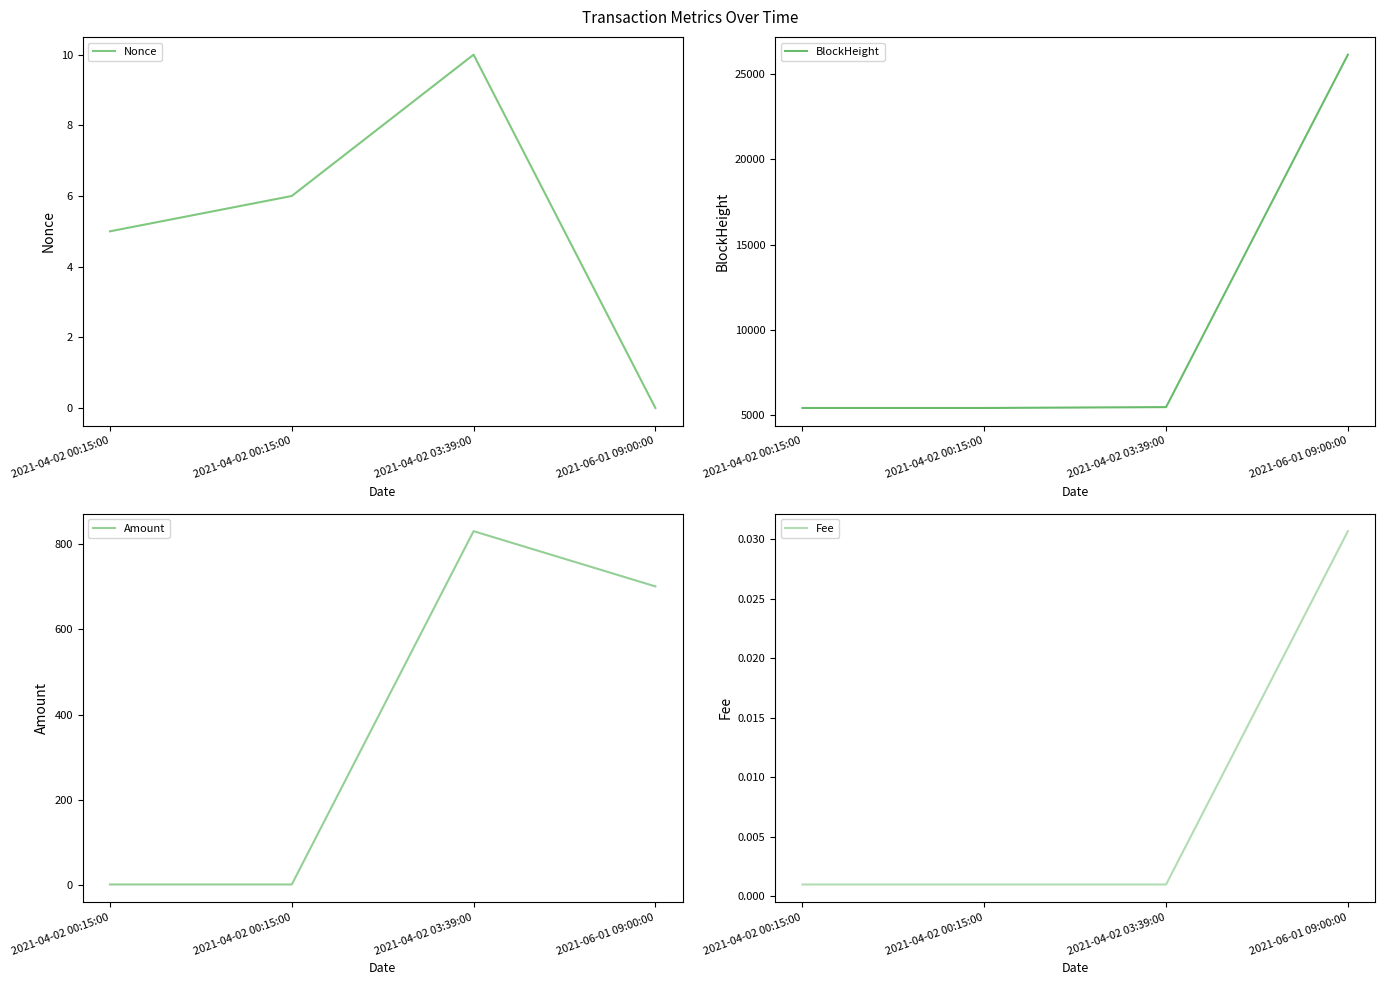

True or false: Nonce has more than 0 points higher than both neighbors.

True